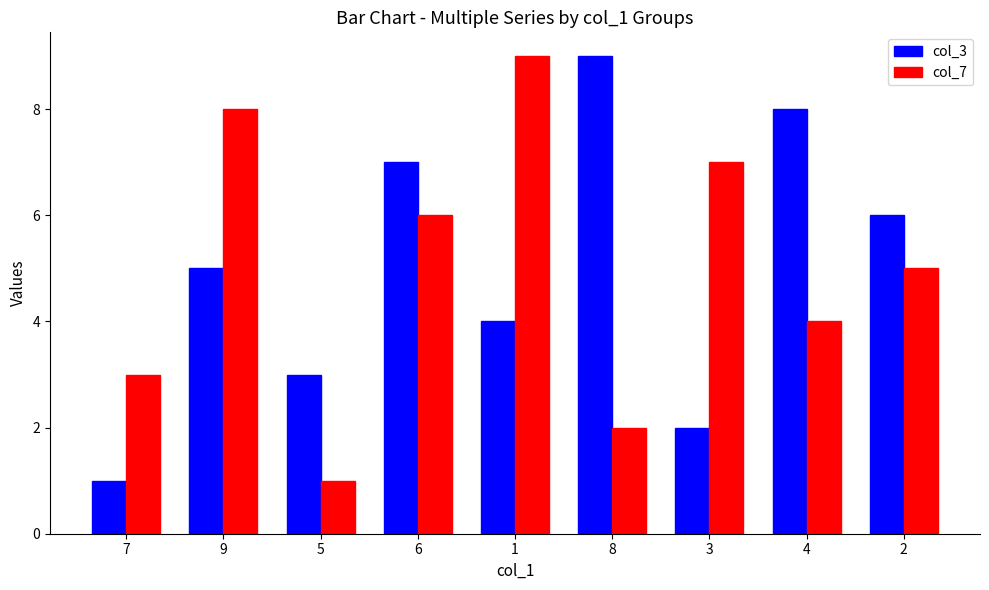

What is the total value across all series at 1?

13